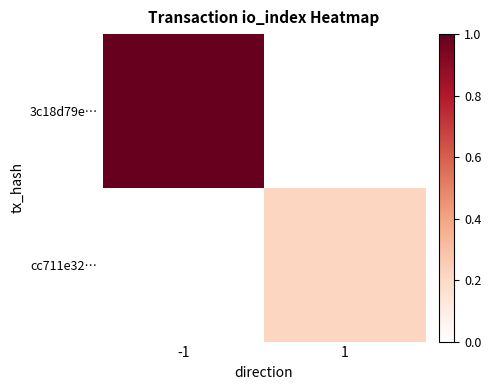

At how many categories does at least one series exceed 0?

2